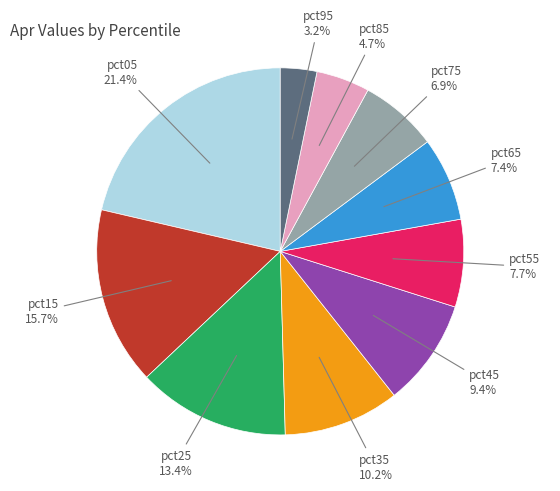

Is there any slice that represents more than half of the pie?

No